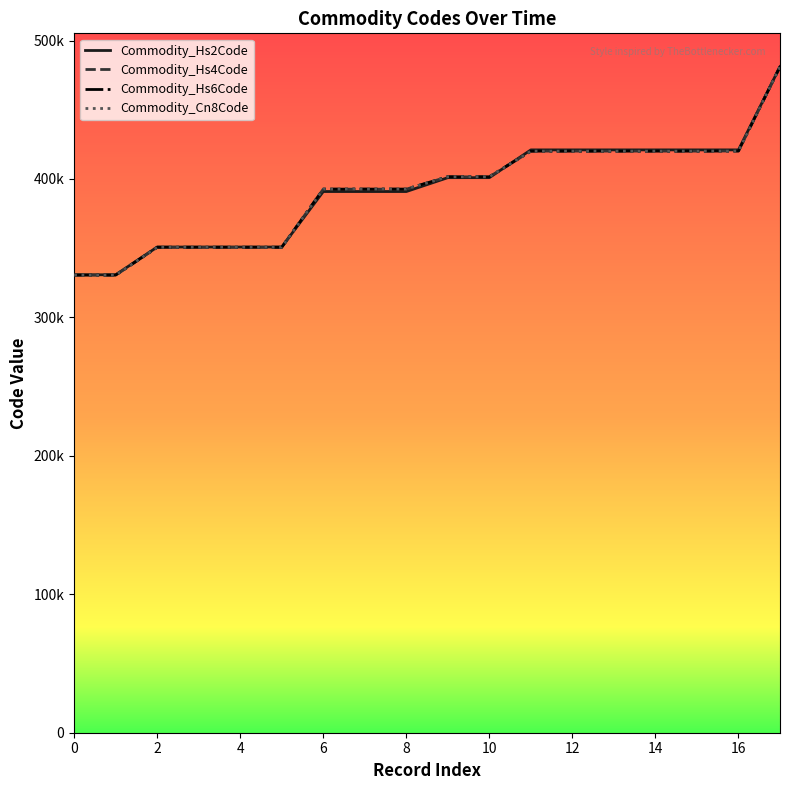

What are all the series names shown in the legend?

Commodity_Hs2Code, Commodity_Hs4Code, Commodity_Hs6Code, Commodity_Cn8Code